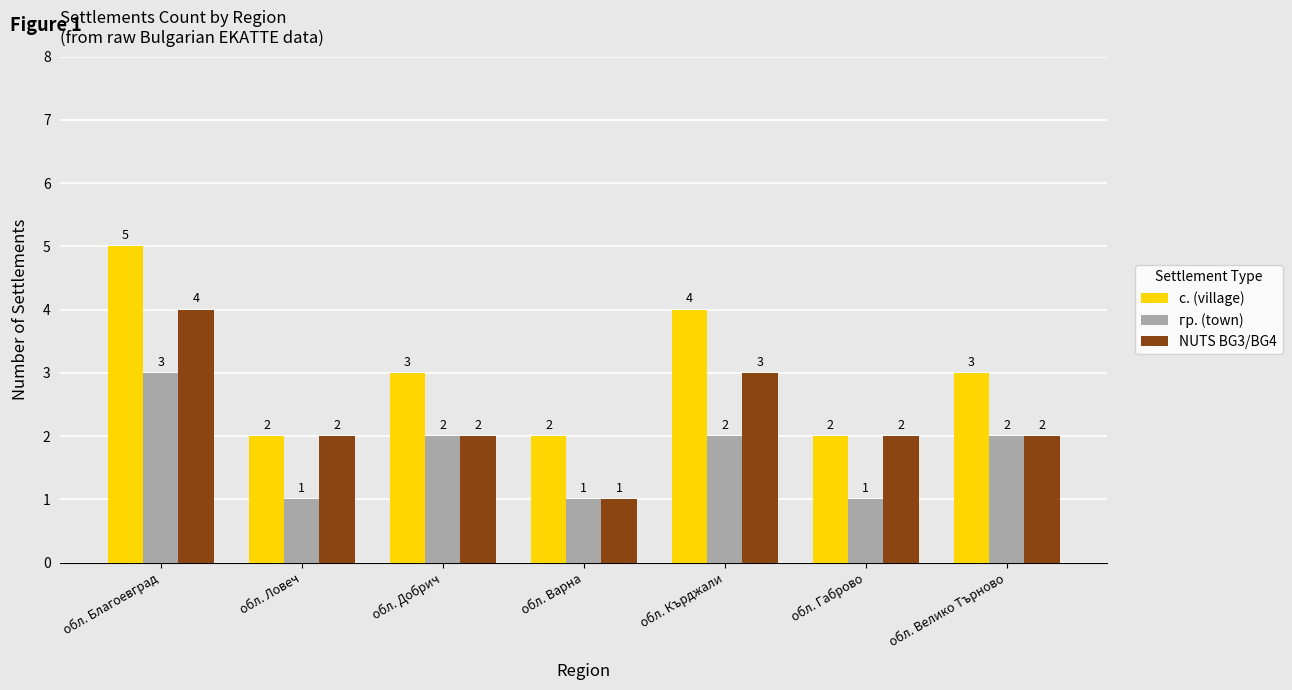

At which category is the sum across all series the highest?

обл. Благоевград